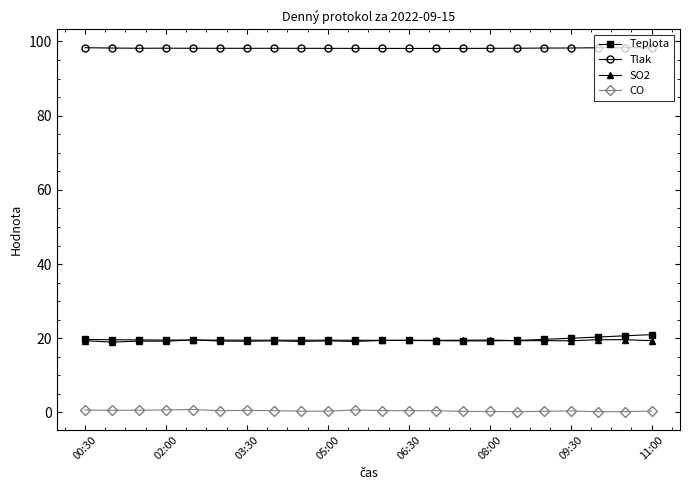

What is the difference between the maximum and minimum values in the Tlak series?

0.2